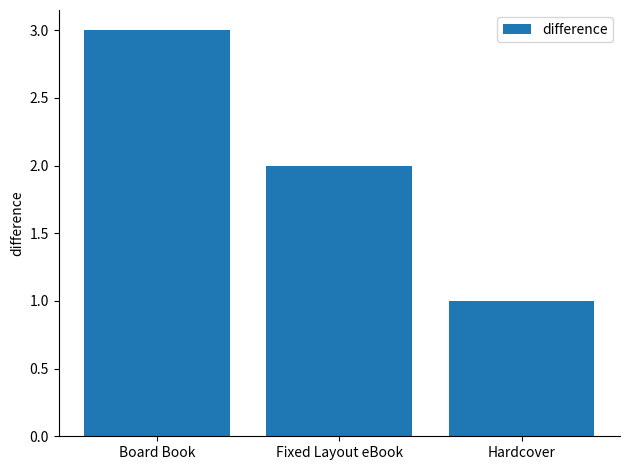

What is the value of the 2nd bar from the left?

2